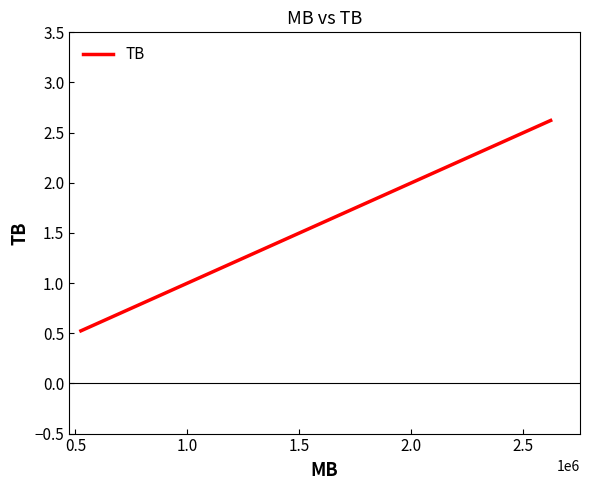

What is the difference between the maximum and minimum values?

2.1